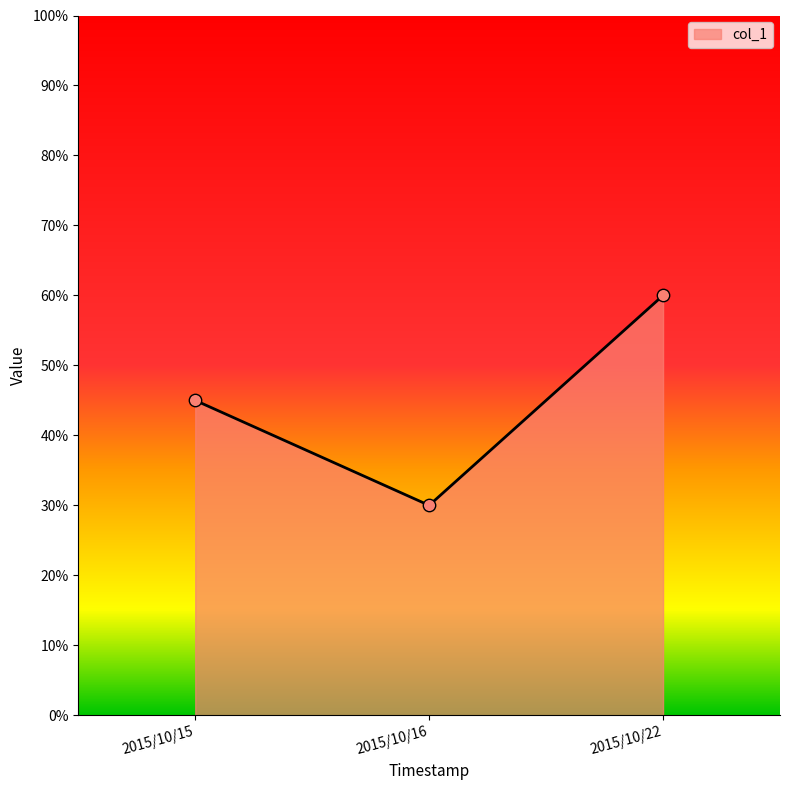

Approximately how many times larger is the value at 2015/10/16 compared to 2015/10/22?

0.5